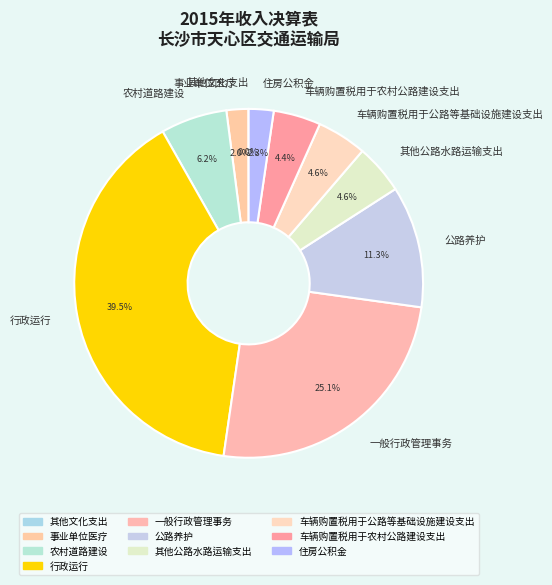

Do 其他公路水路运输支出 and 行政运行 together represent more than half of the pie?

No